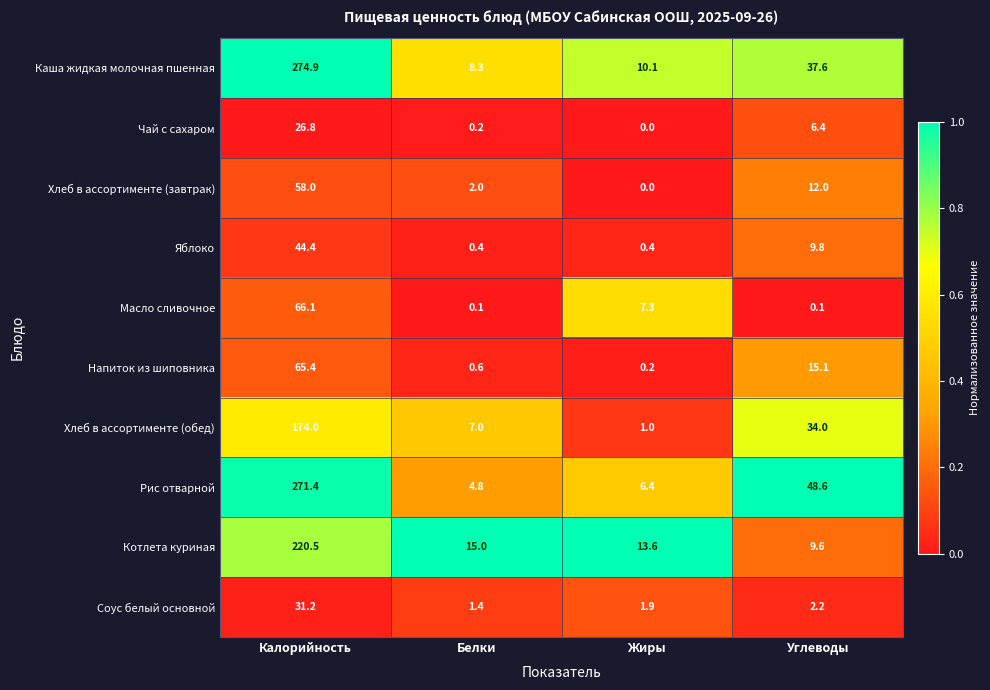

How many data points does each series have?

4